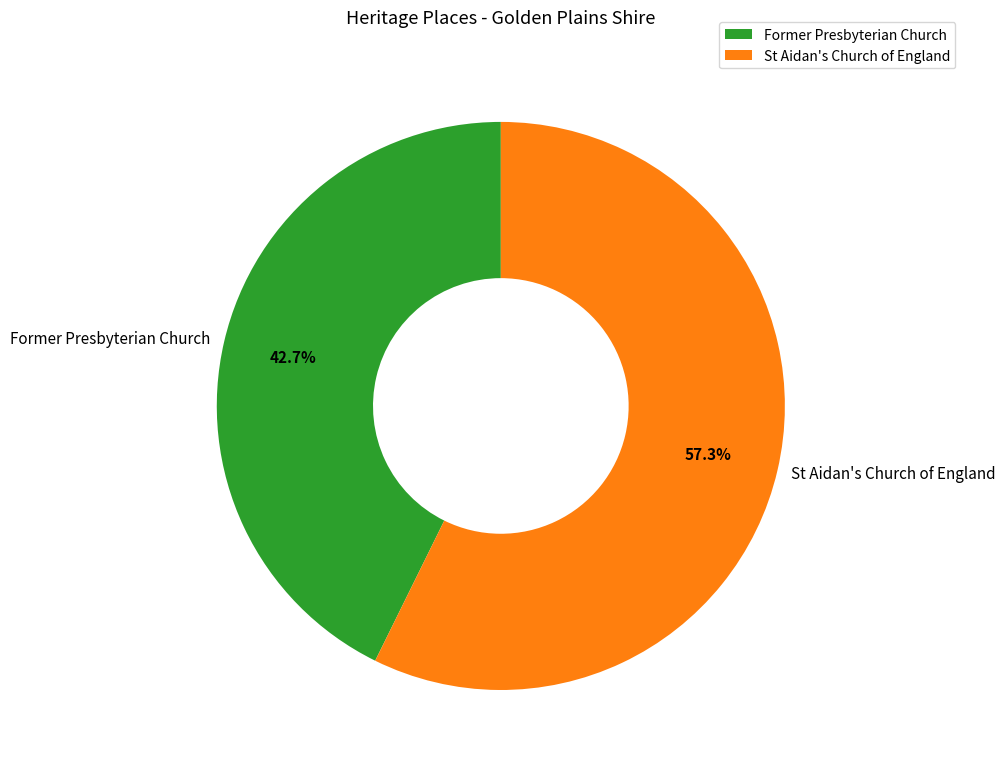

Which has a higher value, St Aidan's Church of England or Former Presbyterian Church?

St Aidan's Church of England